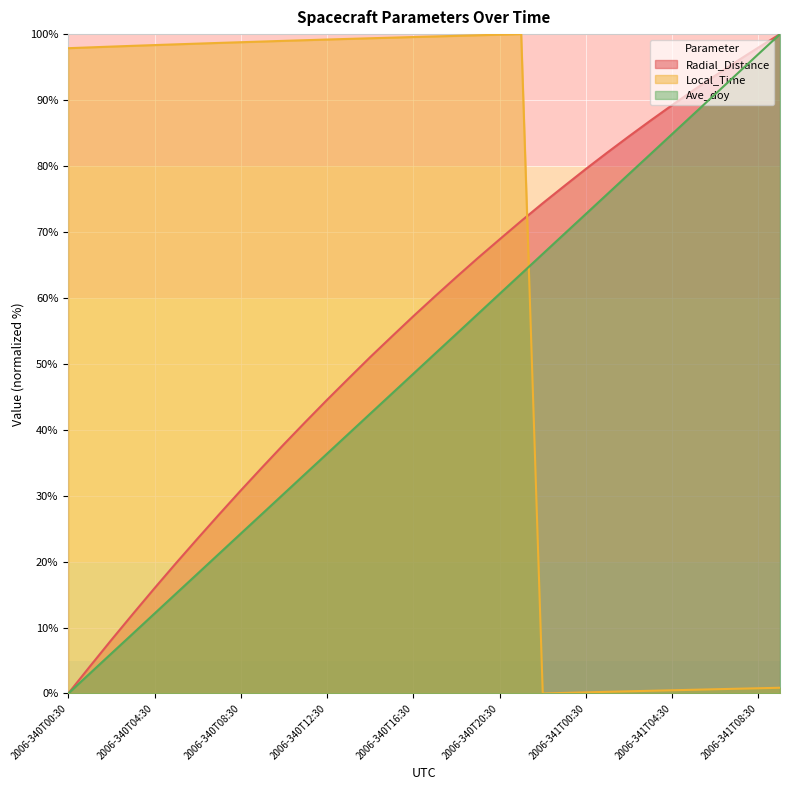

At which category is the sum across all series the highest?

2006-340T21:30